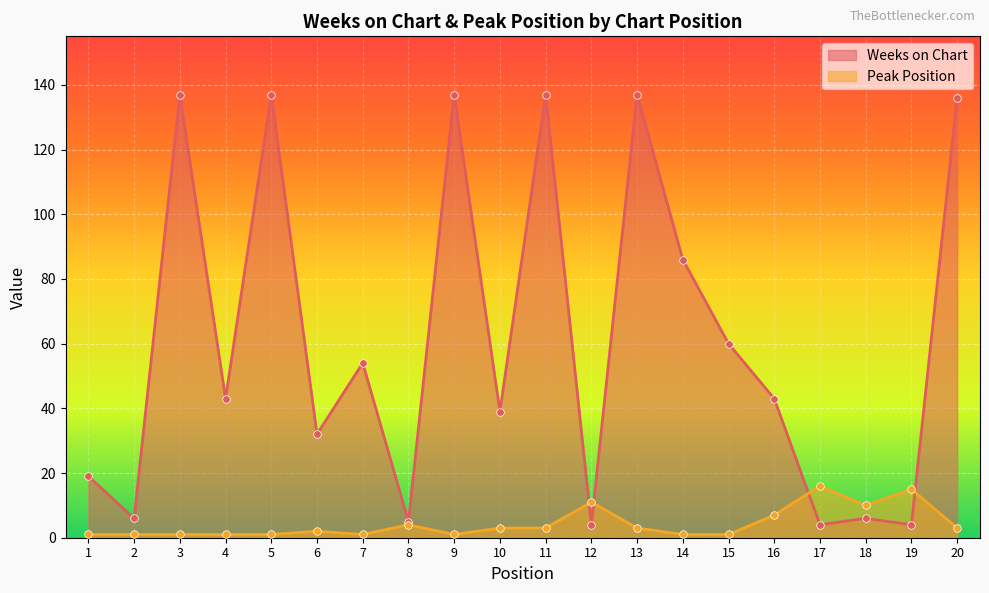

Which series has the widest spread of Y values?

Weeks on Chart